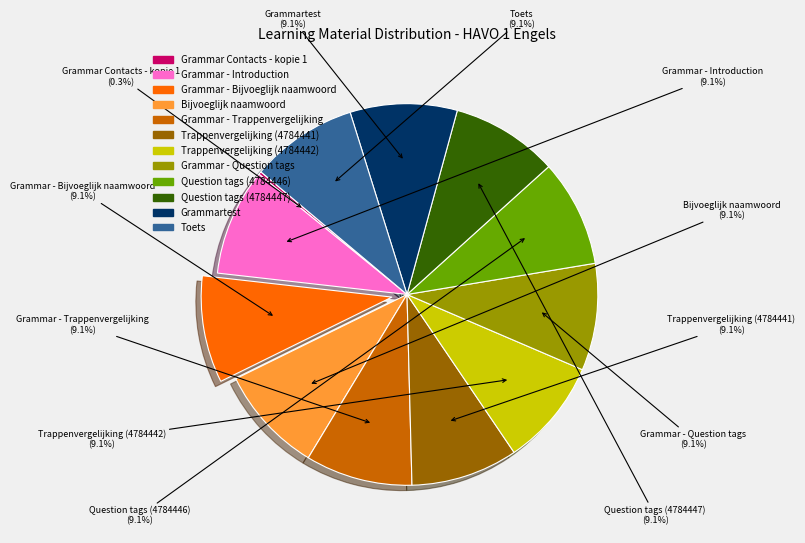

Combined, what portion of the pie is Trappenvergelijking (4784441) and Trappenvergelijking (4784442)?

18.1%